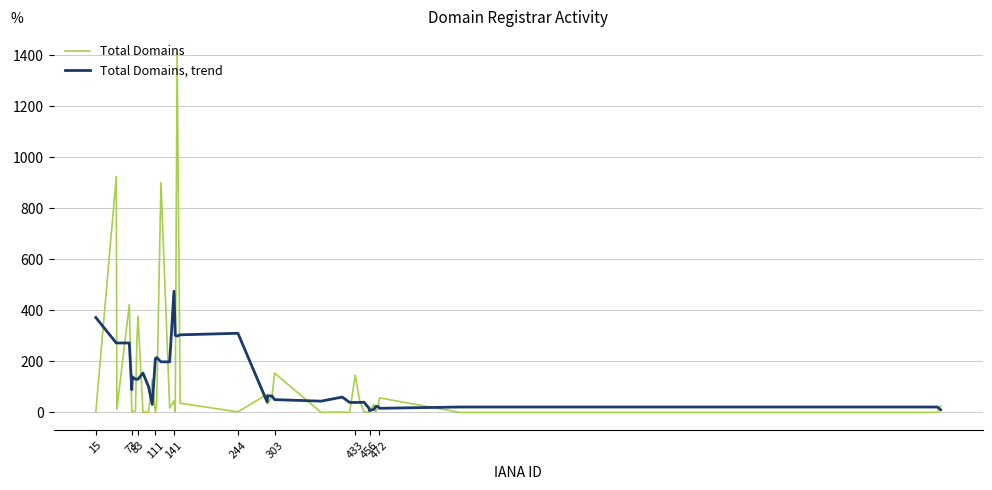

Which series has the largest range (max minus min)?

Total Domains